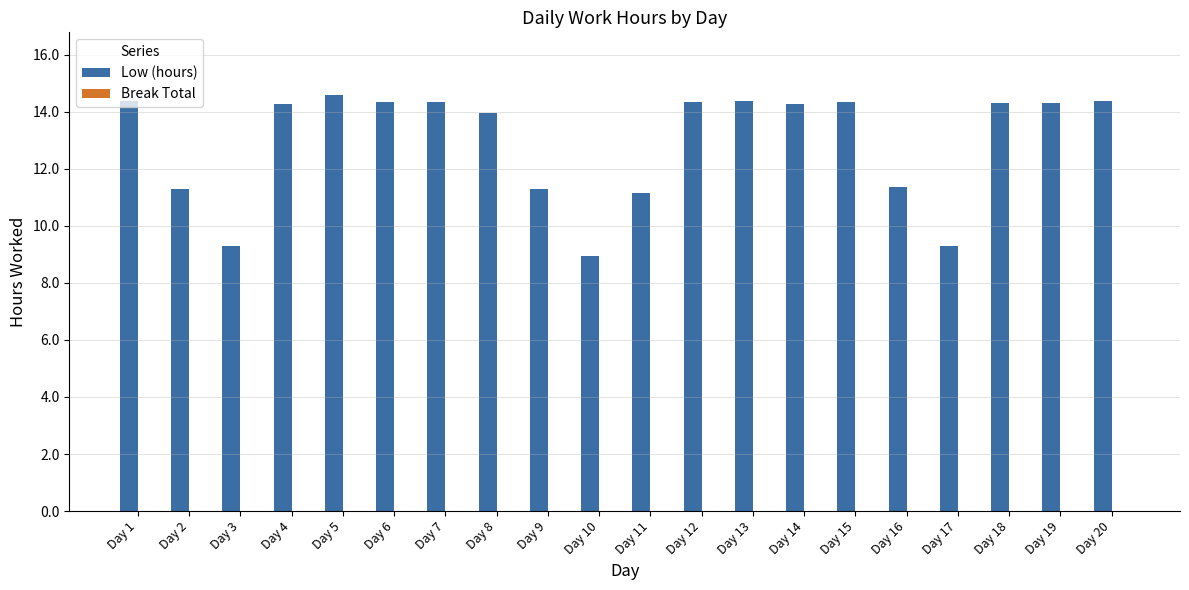

What is the minimum value shown in the chart?

8.9